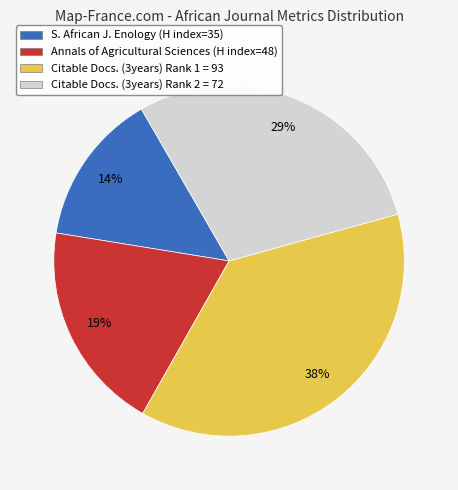

Combined, do Annals of Agricultural Sciences (H index=48) and Citable Docs. (3years) Rank 1 = 93 account for over 50%?

Yes